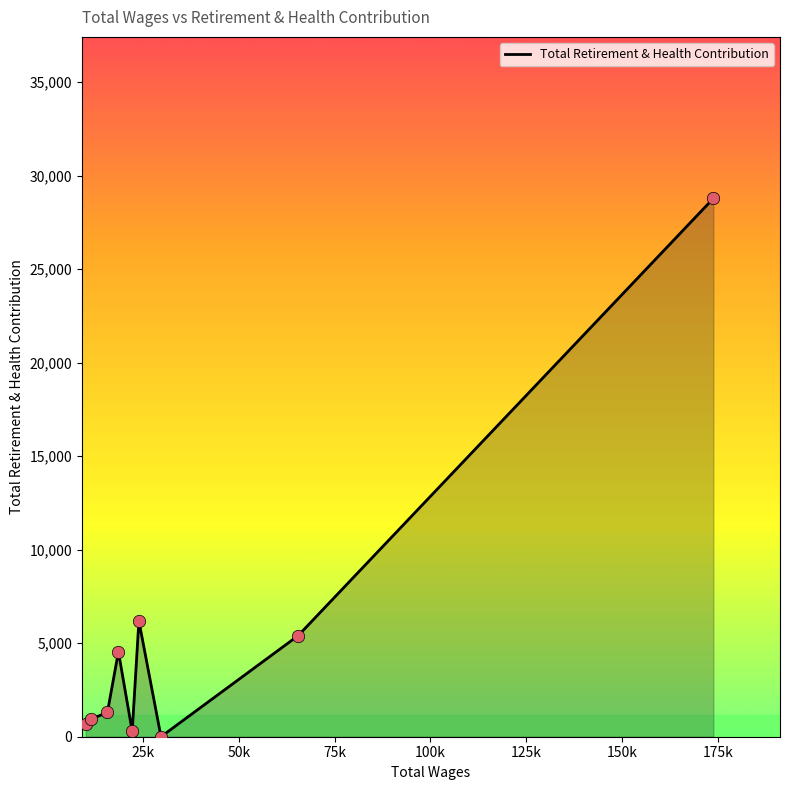

What is the greatest value displayed?

28790